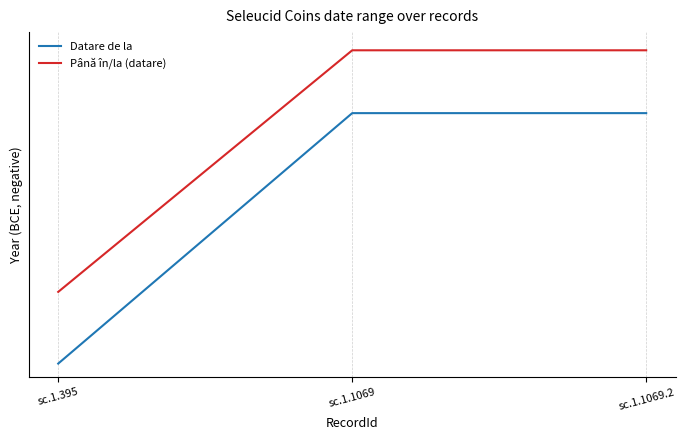

Rank the categories by Datare de la value from highest to lowest.

sc.1.1069, sc.1.1069.2, sc.1.395